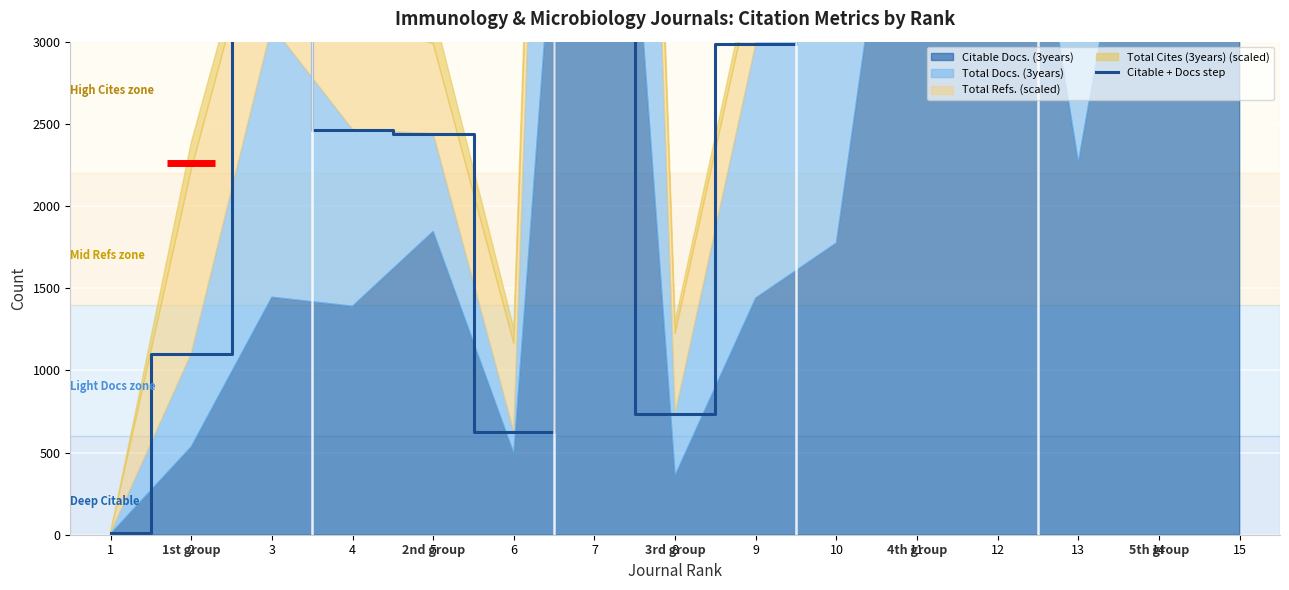

Where is the first local maximum?

3